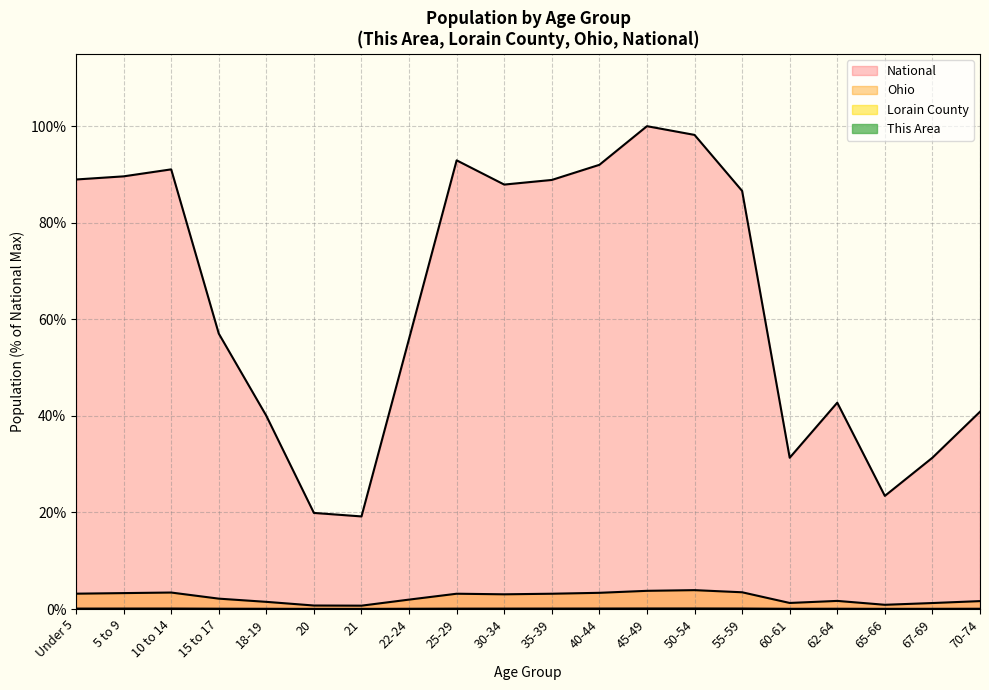

True or false: This Area and Ohio intersect in this chart.

False